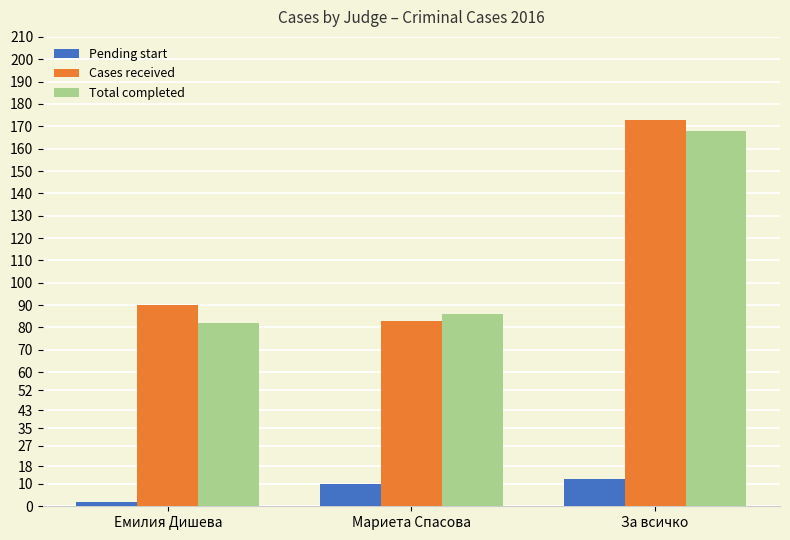

Count the Pending start values in the range 2 to 12.

3